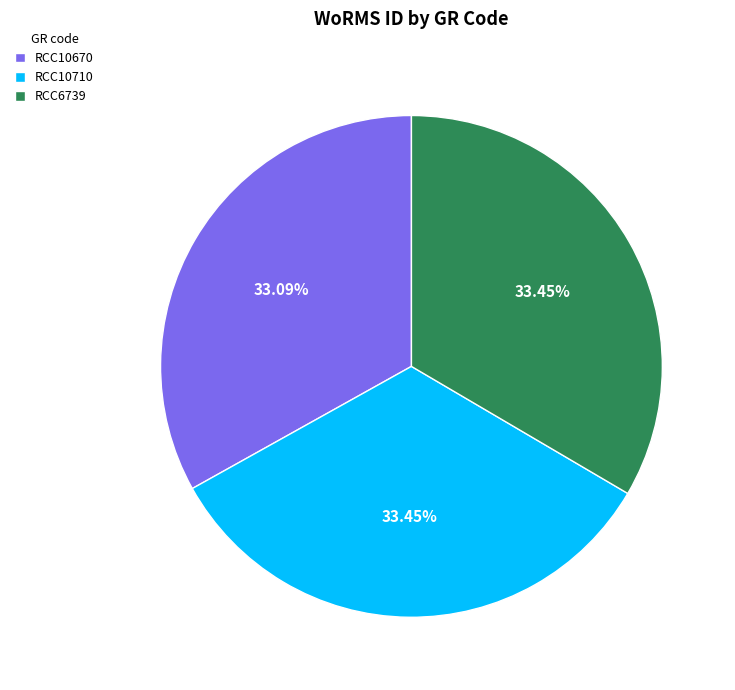

Do RCC6739 and RCC10710 together represent more than half of the pie?

Yes